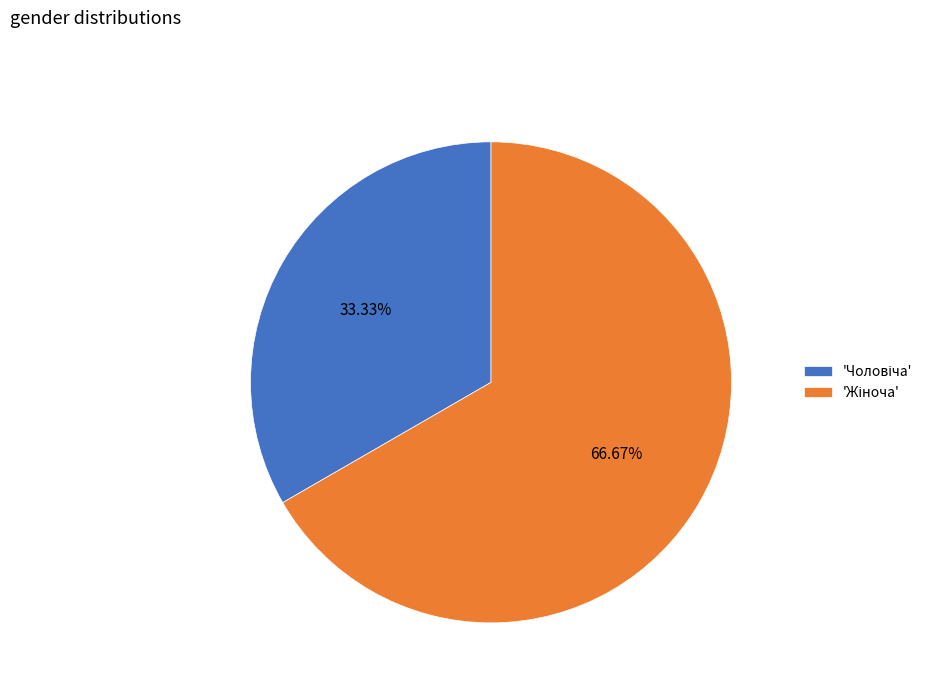

To the nearest percent, what is the difference between the largest and smallest slice percentages?

33%